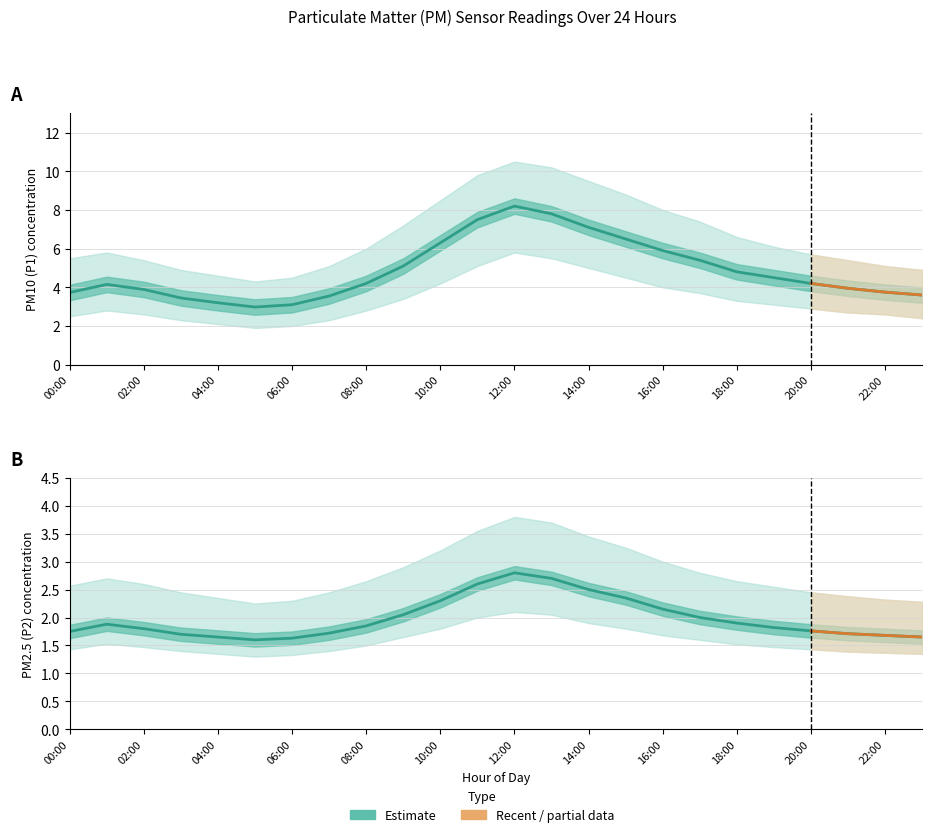

Reading right to left, extract all data points from this chart.

P1: 3.6	3.8	4.0	4.2	4.5	4.8	5.4	5.9	6.5	7.1	7.8	8.2	7.5	6.3	5.1	4.2	3.5	3.1	3.0	3.2	3.5	3.9	4.2	3.7
P1_upper: 4.9	5.1	5.4	5.7	6.1	6.6	7.4	8.0	8.8	9.5	10.2	10.5	9.8	8.5	7.2	6.0	5.1	4.5	4.3	4.6	4.9	5.4	5.8	5.5
P1_lower: 2.4	2.6	2.7	2.9	3.1	3.3	3.7	4.0	4.5	5.0	5.5	5.8	5.1	4.2	3.4	2.8	2.3	2.0	1.9	2.1	2.3	2.6	2.8	2.5
P2: 1.6	1.7	1.7	1.8	1.8	1.9	2.0	2.1	2.4	2.5	2.7	2.8	2.6	2.3	2.0	1.9	1.7	1.6	1.6	1.6	1.7	1.8	1.9	1.8